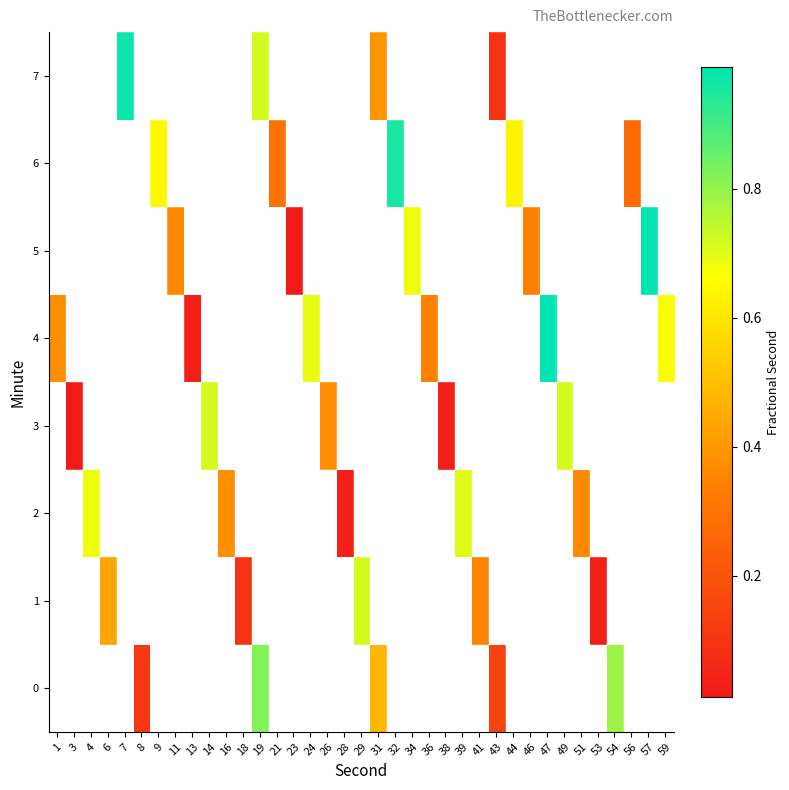

Between 43 and 57, which is larger?

57